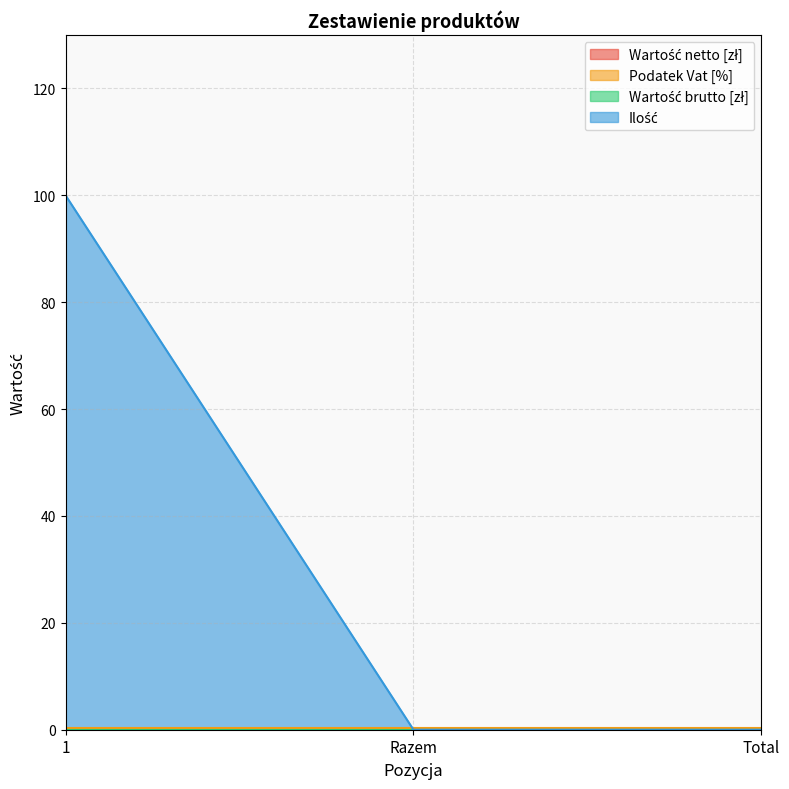

Reading left to right, what are all the values shown in this chart?

Wartość netto [zł]: 0.0	0.0	0.0
Podatek Vat [%]: 0.2	0.2	0.2
Wartość brutto [zł]: 0.0	0.0	0.0
Ilość: 100.0	0.0	0.0